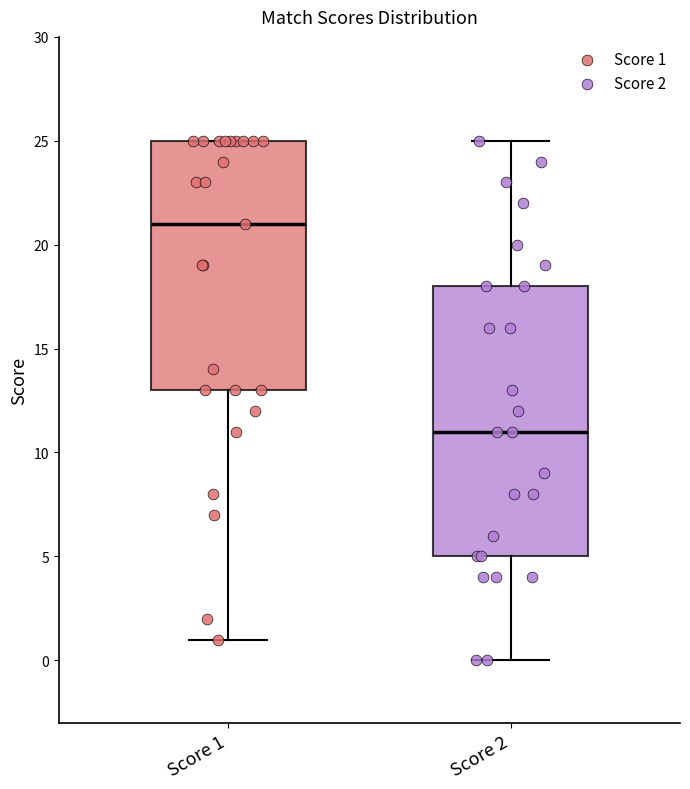

Comparing the boxes themselves (not the whiskers), which one is the tallest?

Score 2